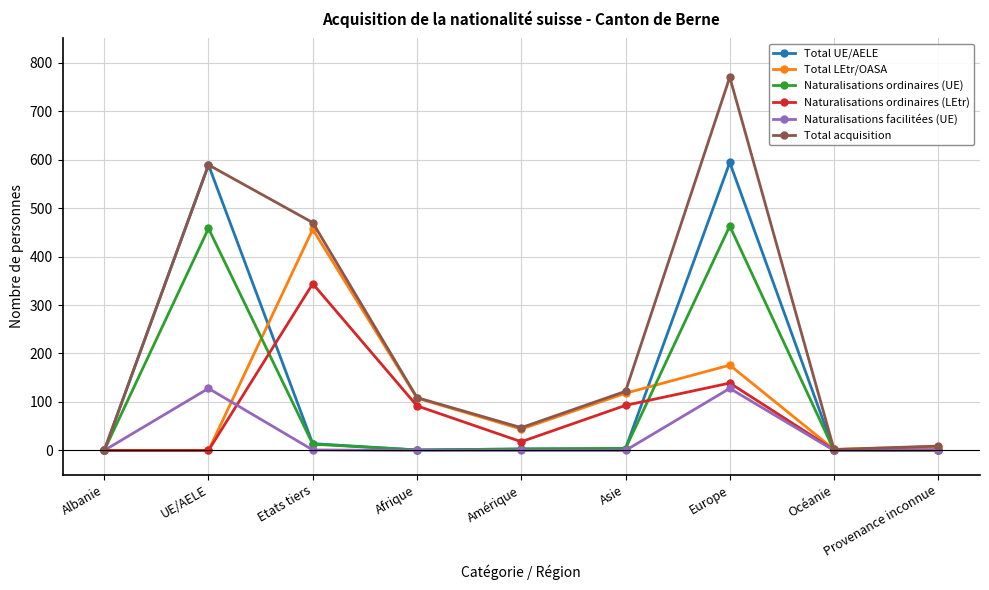

Which series has the largest total across all categories?

Total acquisition